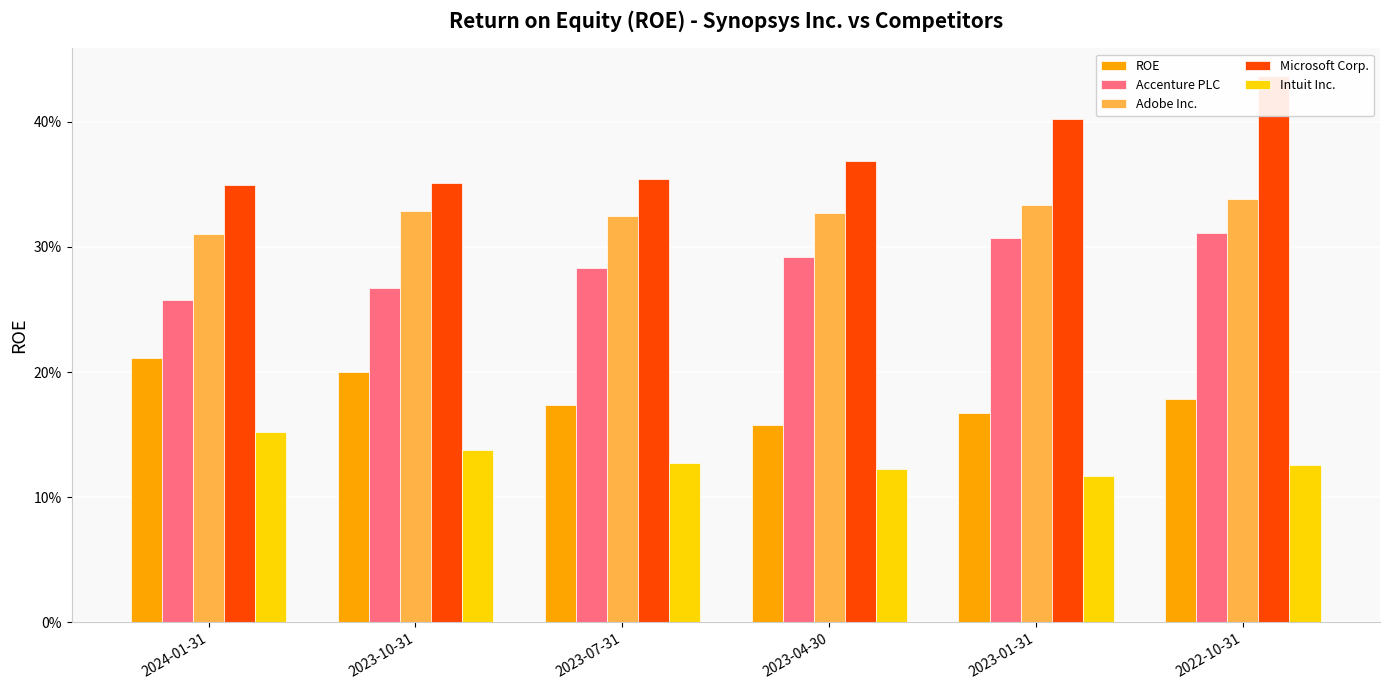

Rank the series at 2023-01-31 from lowest to highest value.

Intuit Inc., ROE, Accenture PLC, Adobe Inc., Microsoft Corp.